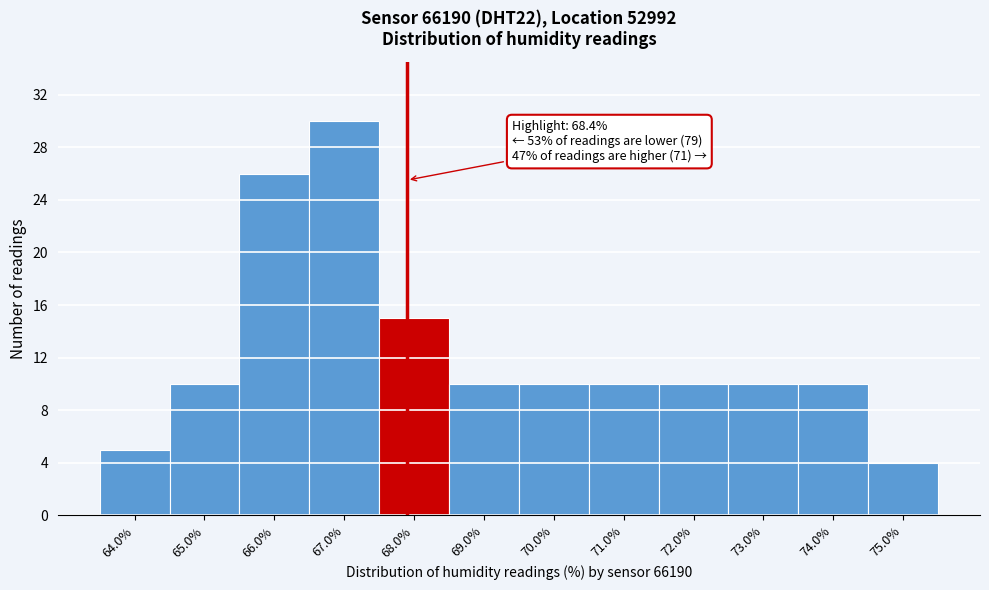

Reading left to right, what are all the values shown in this chart?

64.0%=5	65.0%=10	66.0%=26	67.0%=30	68.0%=15	69.0%=10	70.0%=10	71.0%=10	72.0%=10	73.0%=10	74.0%=10	75.0%=4